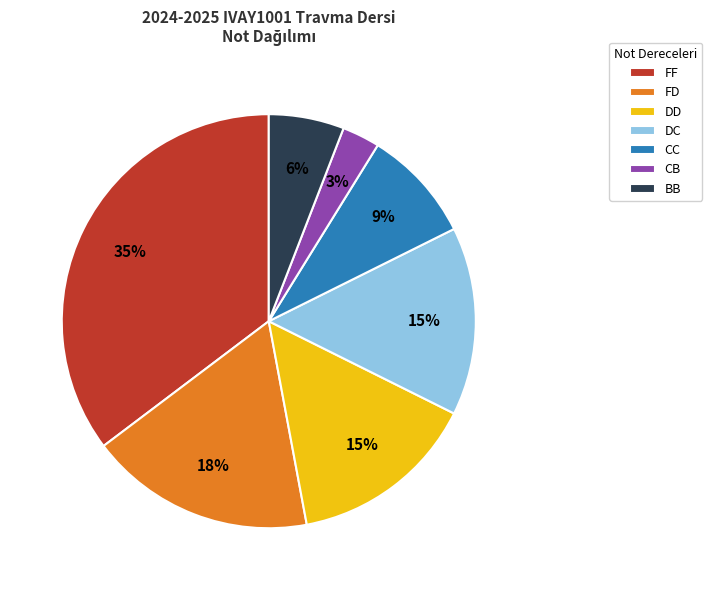

Does FD account for over 50% of the chart?

No